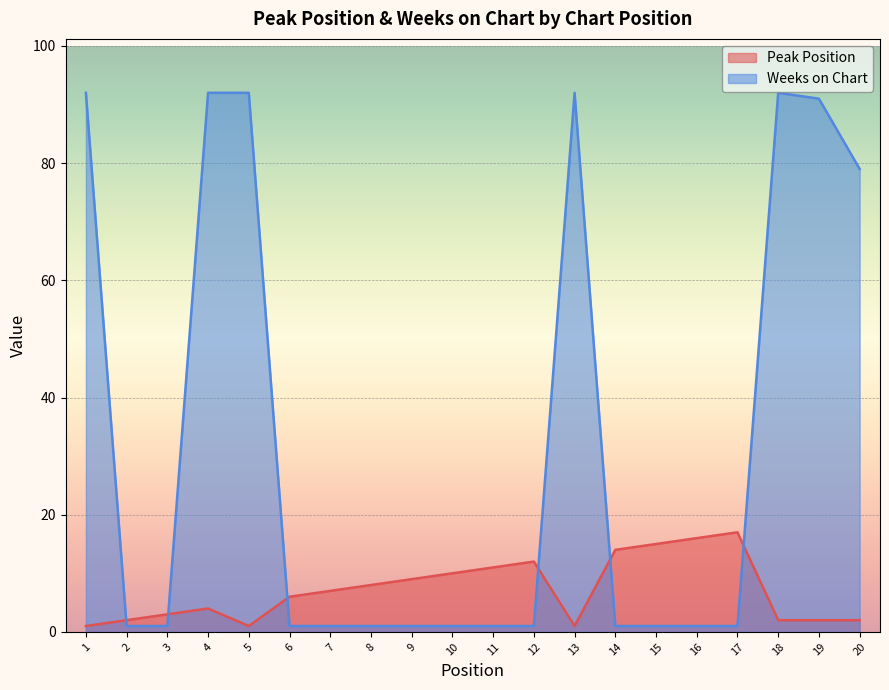

In Peak Position, how many points are higher than both neighbors (excluding endpoints)?

3